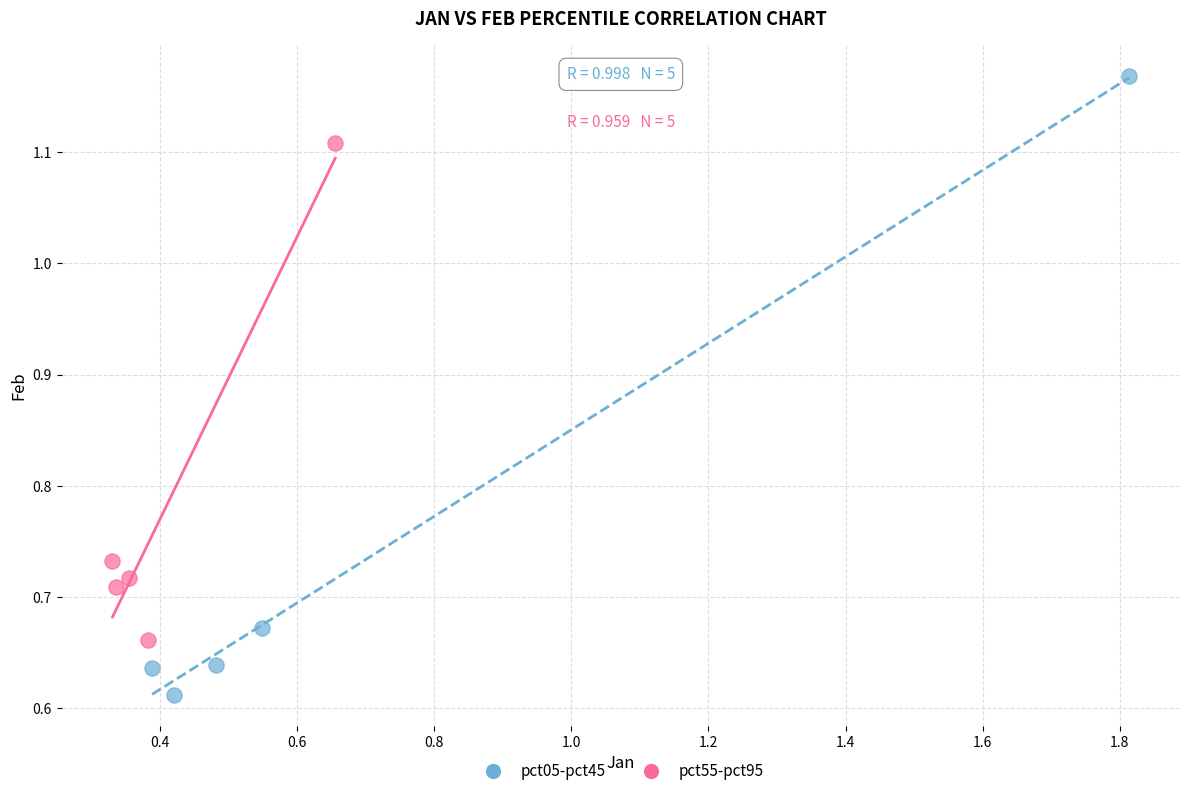

Which series contains the lowest Y value?

pct05-pct45